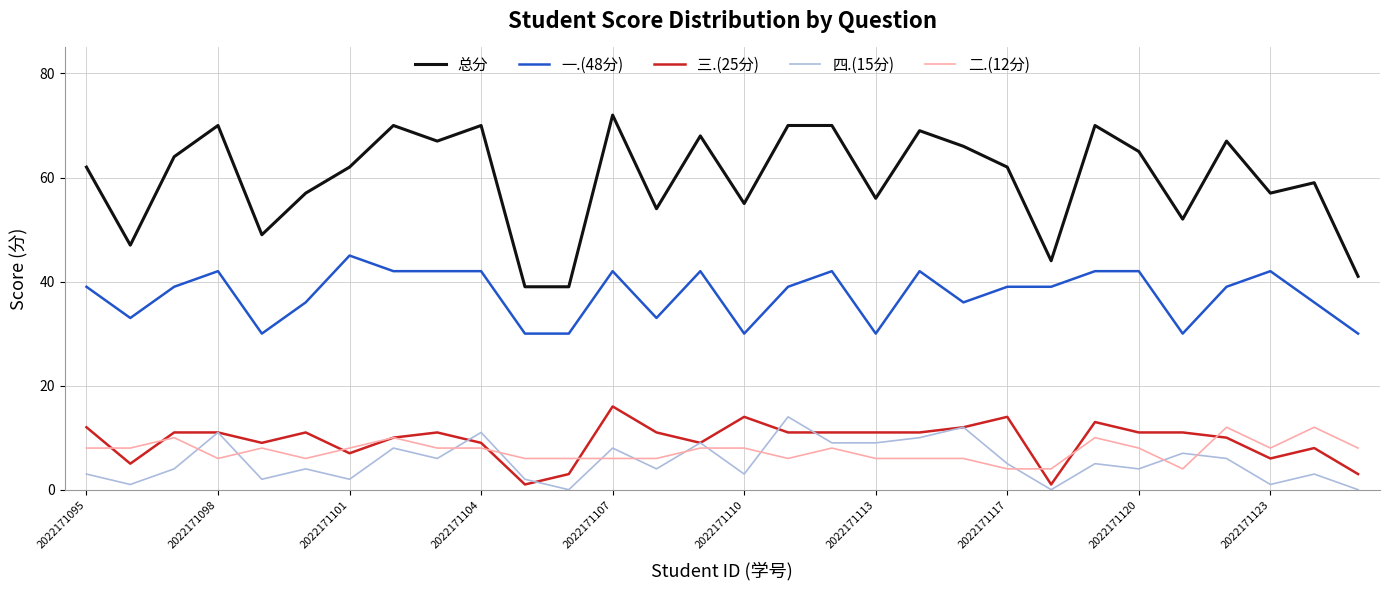

Which series has the largest total across all categories?

总分